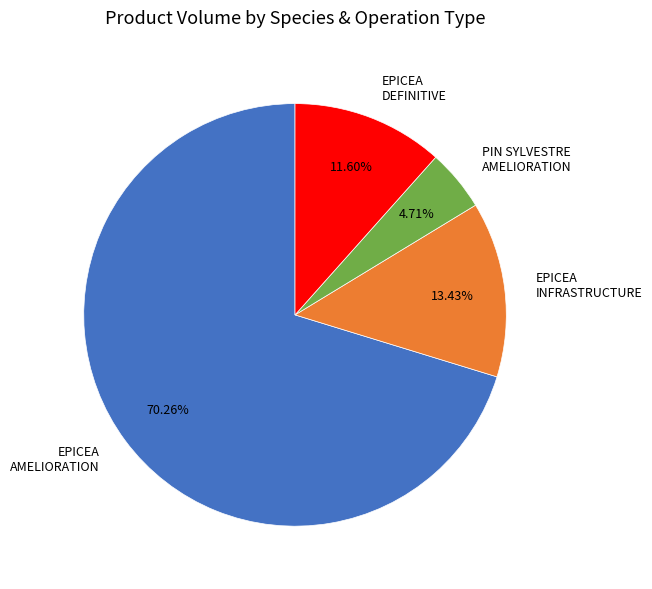

Rank the categories by value from highest to lowest.

EPICEA AMELIORATION, EPICEA INFRASTRUCTURE, EPICEA DEFINITIVE, PIN SYLVESTRE AMELIORATION